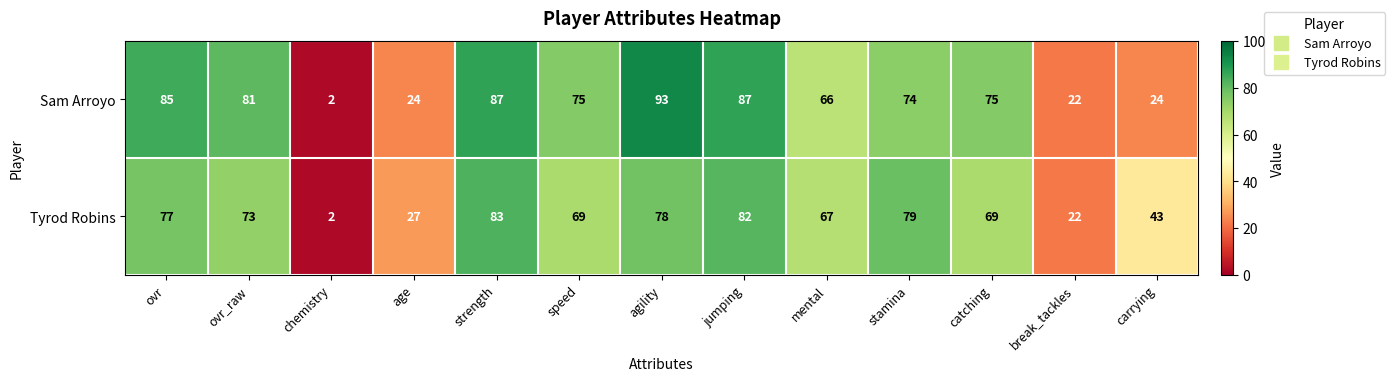

What is the average value of the Sam Arroyo series?

61